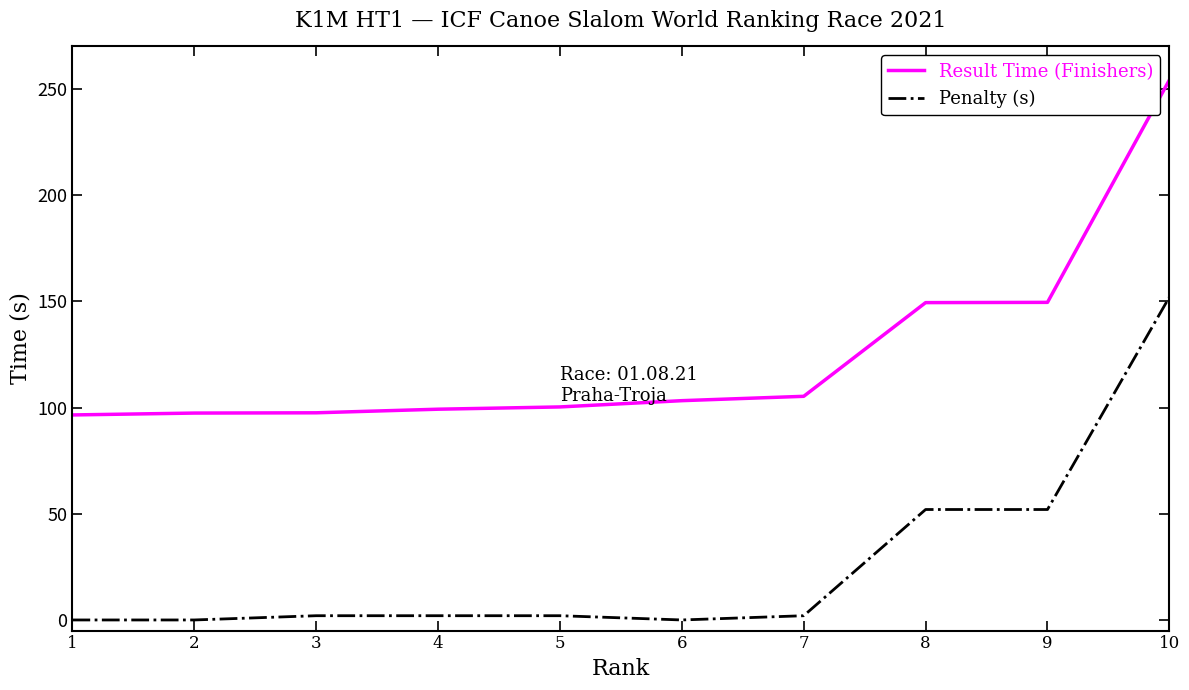

What is the difference between the Penalty (s) values at 2 and 9?

52.0